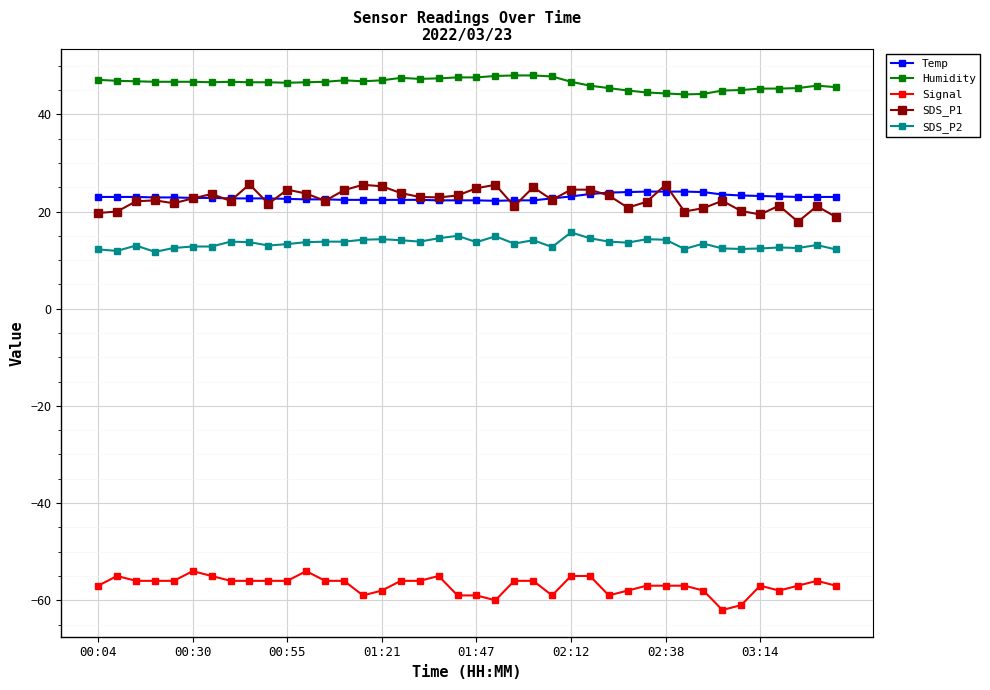

True or false: Temp and Signal cross at least once.

False